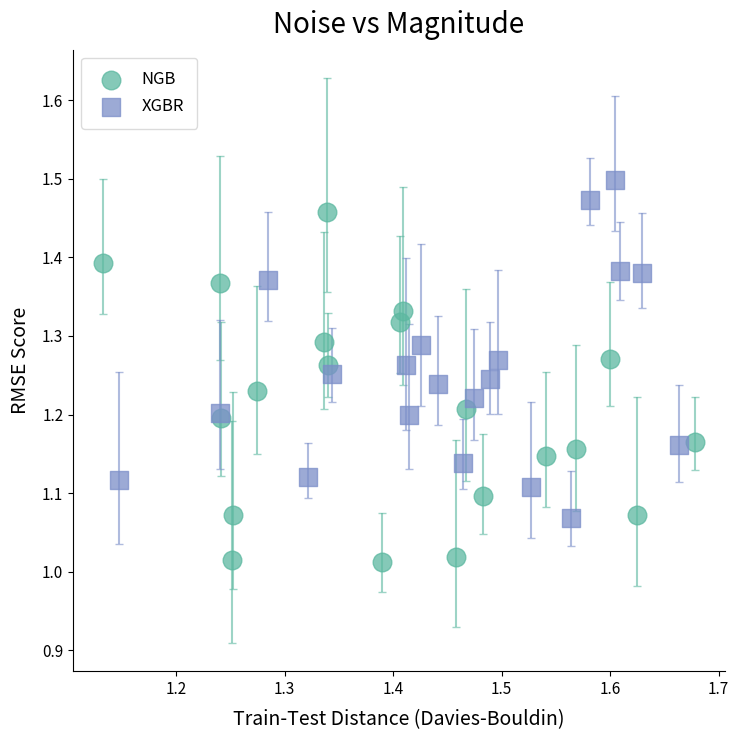

Which series contains the lowest Y value?

NGB